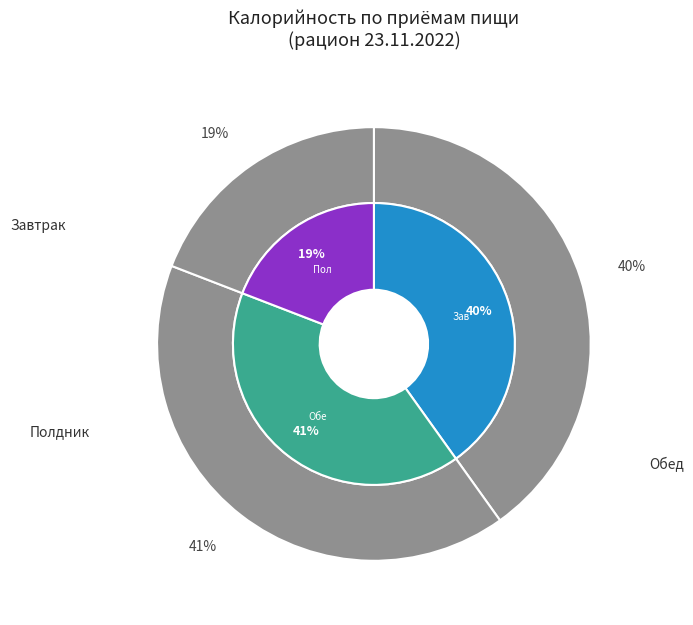

Rank the categories by value from lowest to highest.

Полдник, Завтрак, Обед